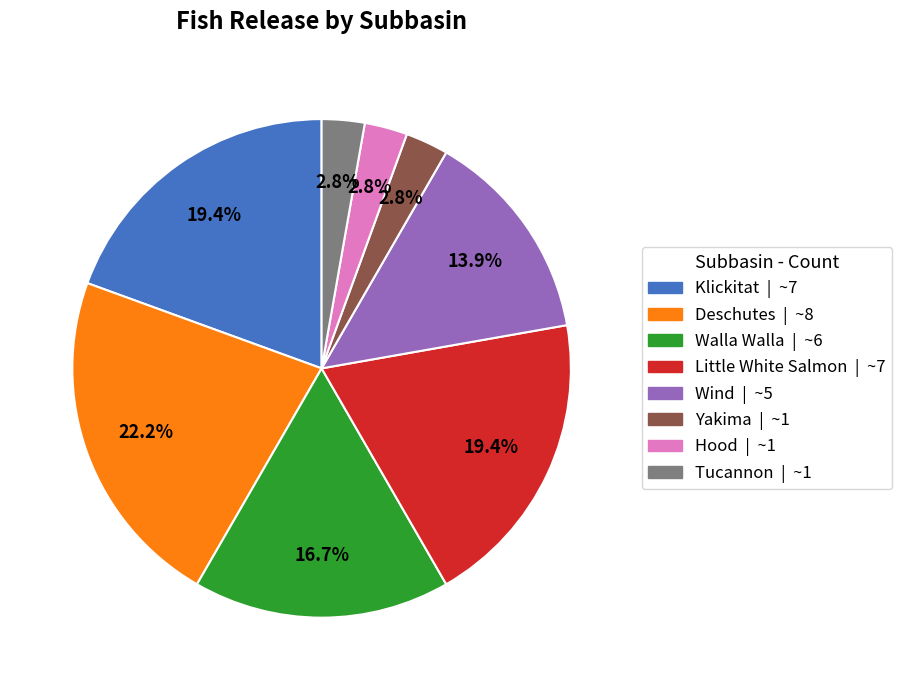

Is there a majority slice in this chart?

No